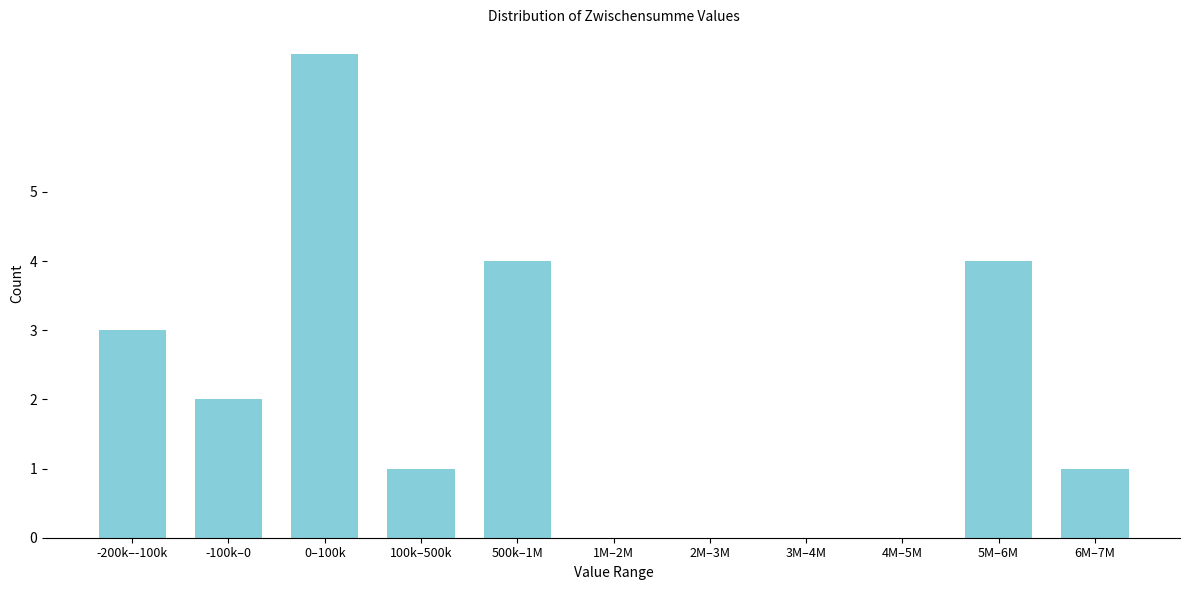

Reading left to right, what are all the values shown in this chart?

-200k–-100k=3	-100k–0=2	0–100k=7	100k–500k=1	500k–1M=4	1M–2M=0	2M–3M=0	3M–4M=0	4M–5M=0	5M–6M=4	6M–7M=1